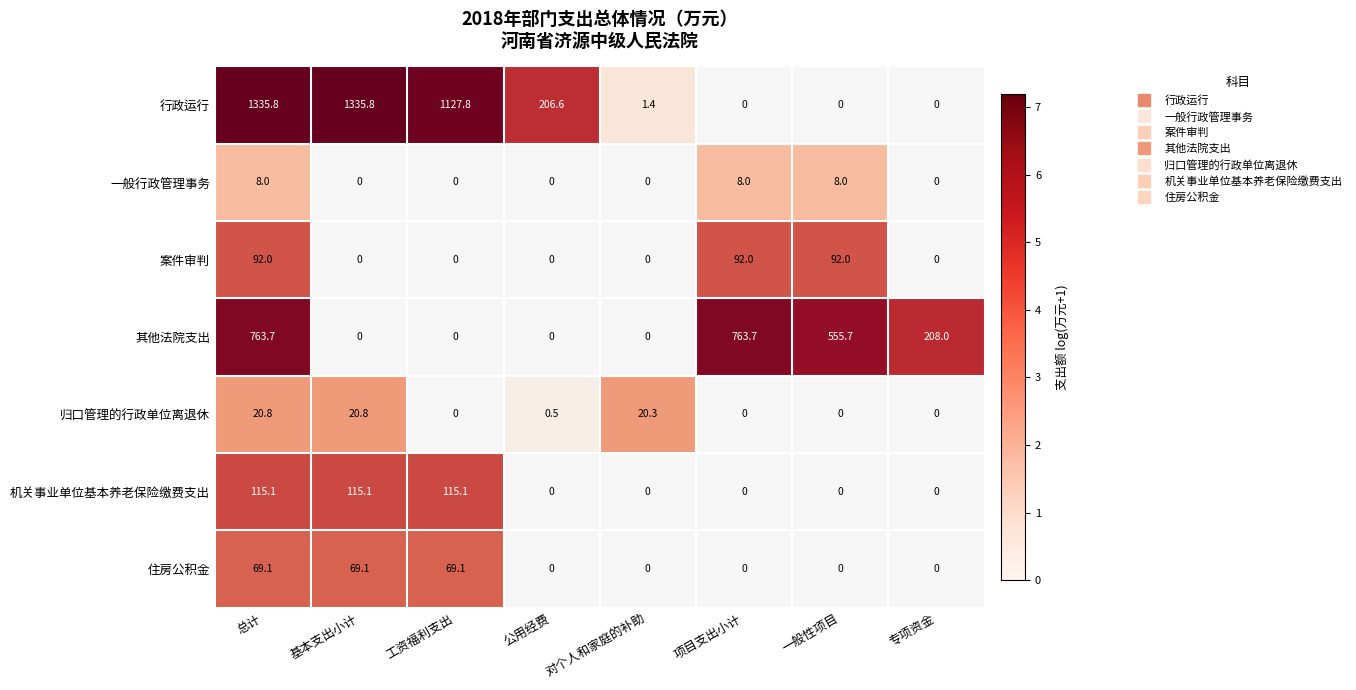

How many 一般行政管理事务 values are between 0 and 8?

8